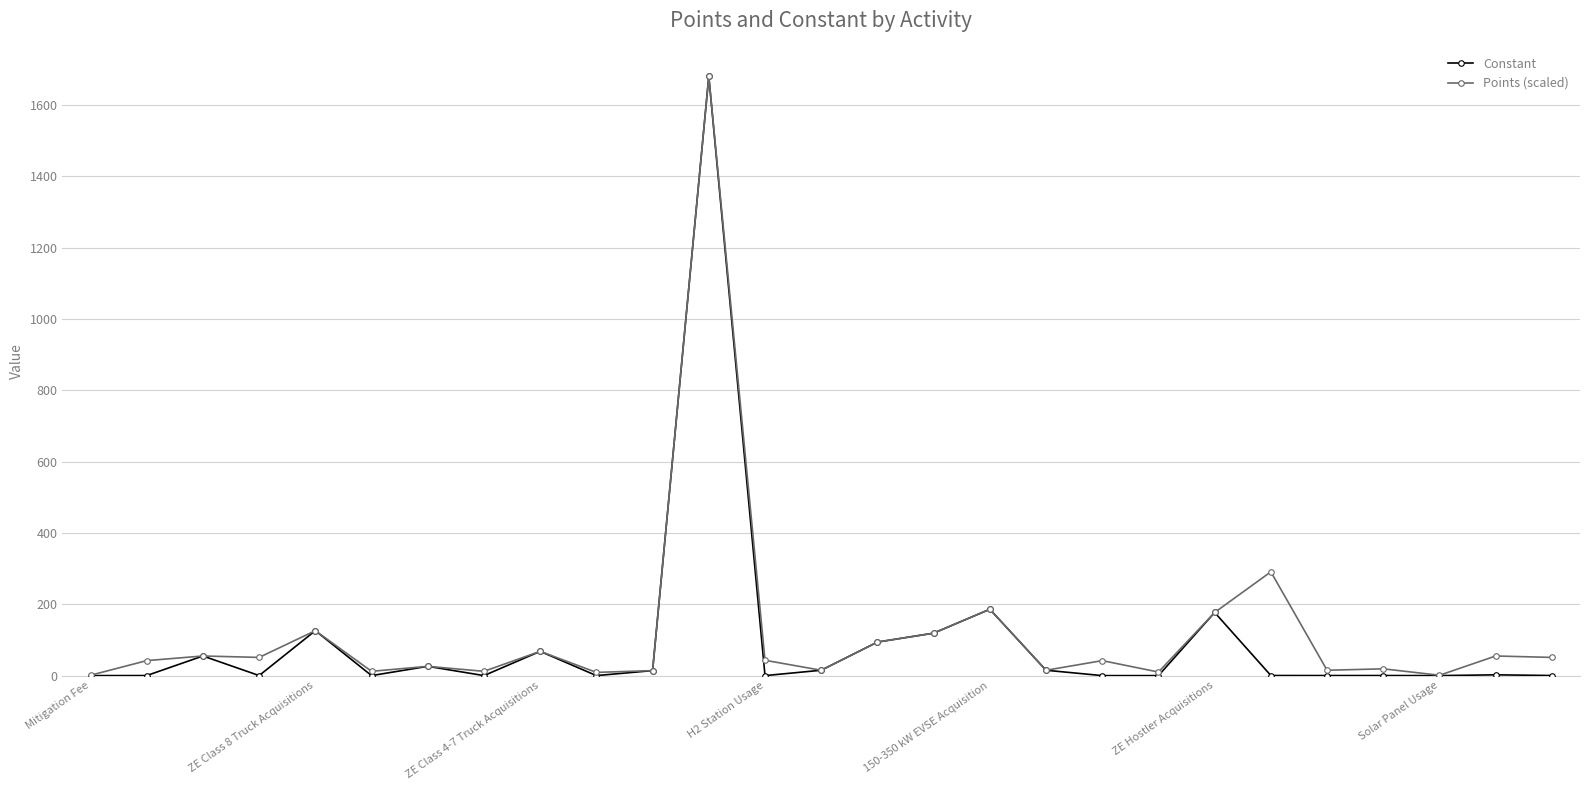

What is the value of the Points (scaled) point at the 9th from the left?

68.0